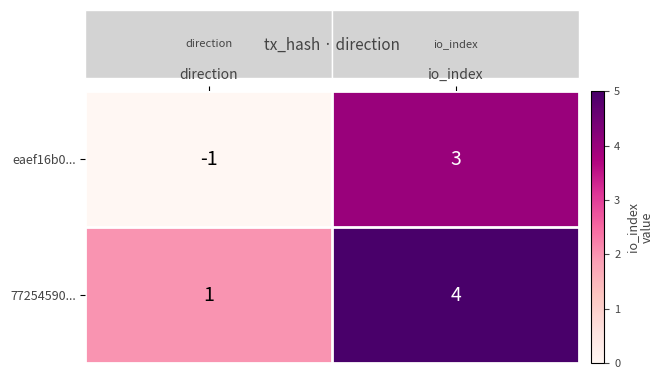

Is it true that 77254590... equals 1 at io_index?

False